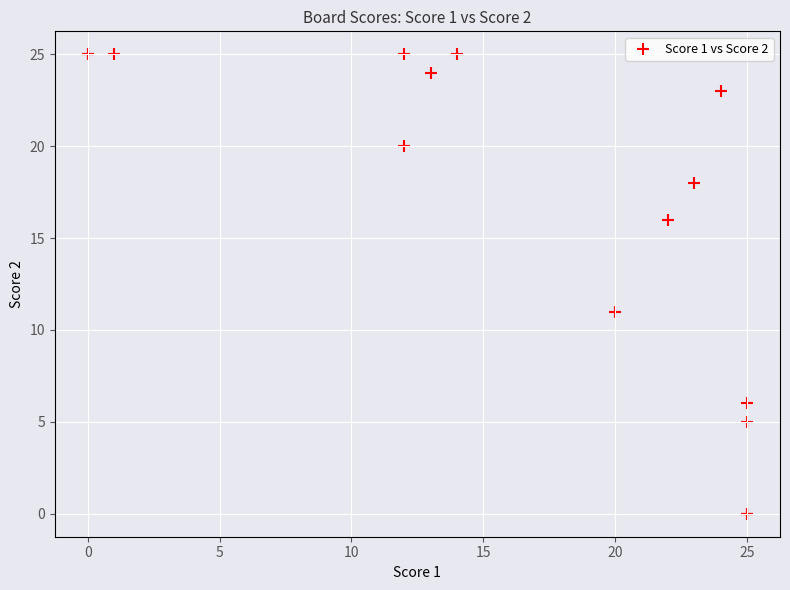

What Y value in the scatter plot is closest to 12?

11